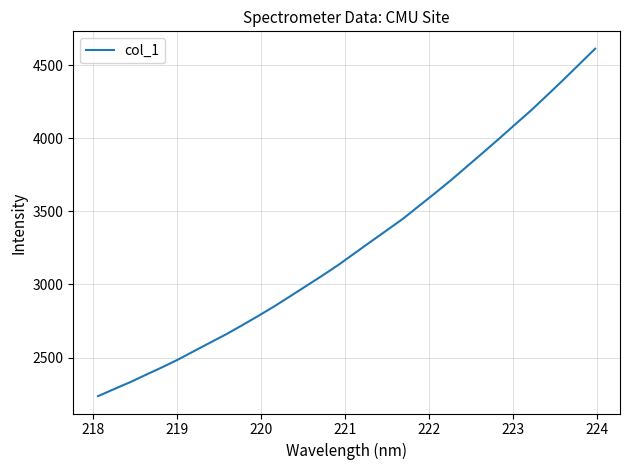

What is the average value?

3264.3